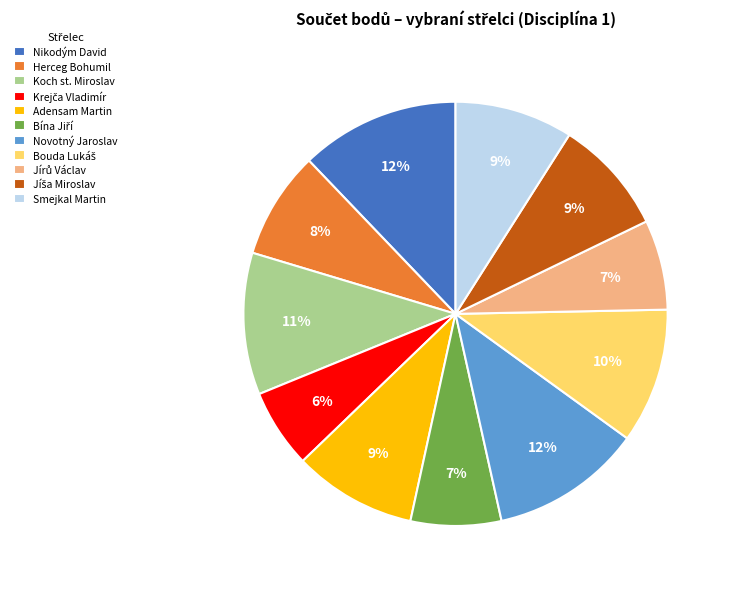

To the nearest percent, what percentage of the pie is Nikodým David?

12%